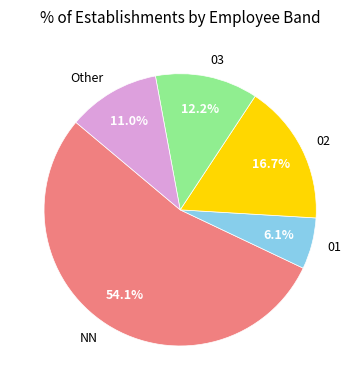

What is the largest slice in the pie chart?

NN